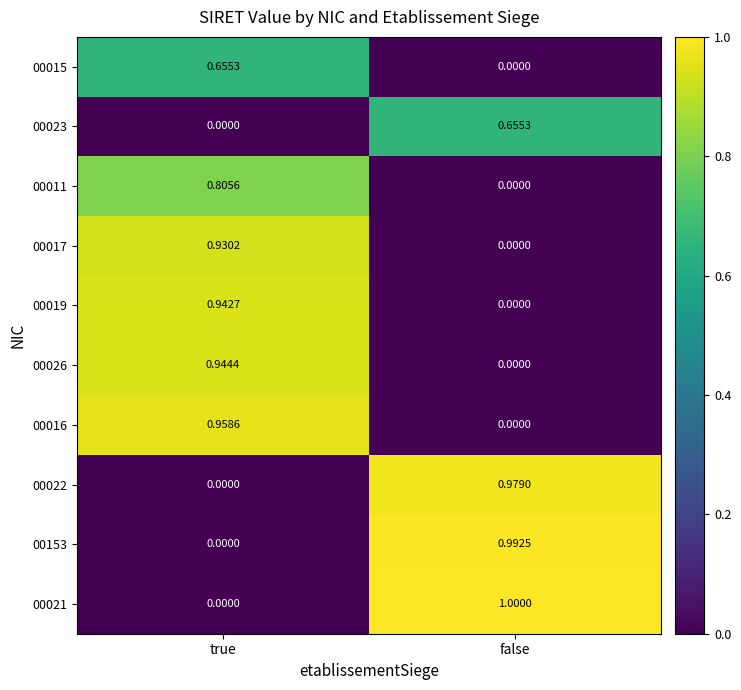

At which label does 00022 reach its minimum?

true